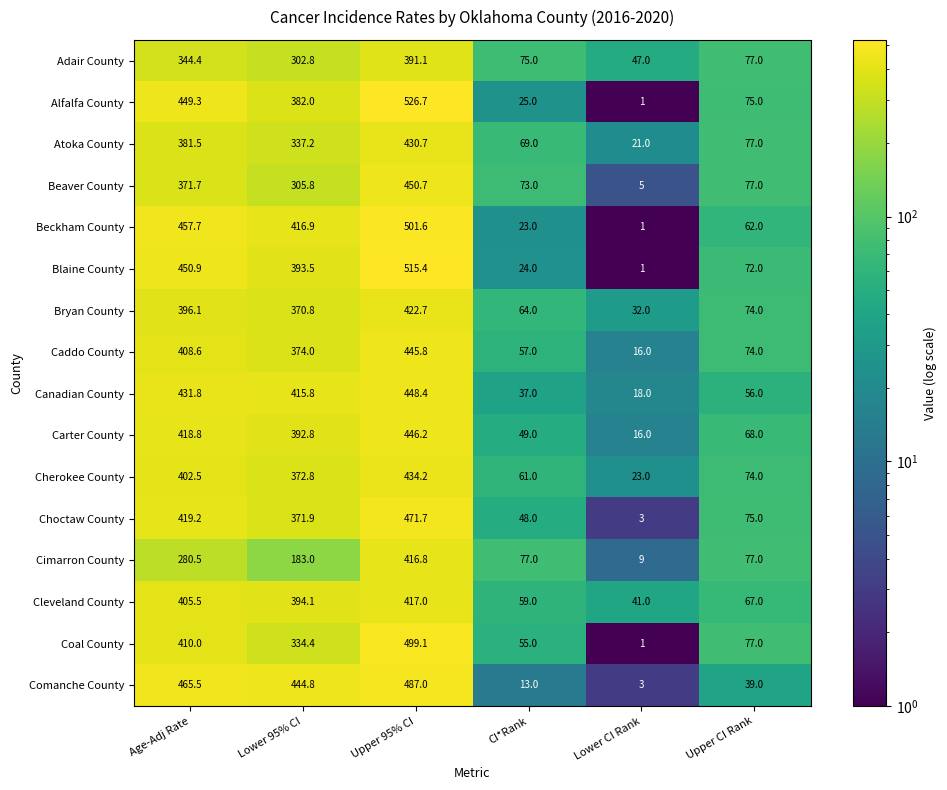

The value of Canadian County at Lower CI Rank is 18.0. True or false?

True